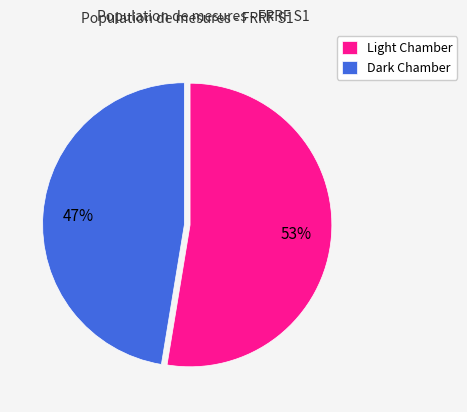

To the nearest percent, what is the average slice percentage?

50%